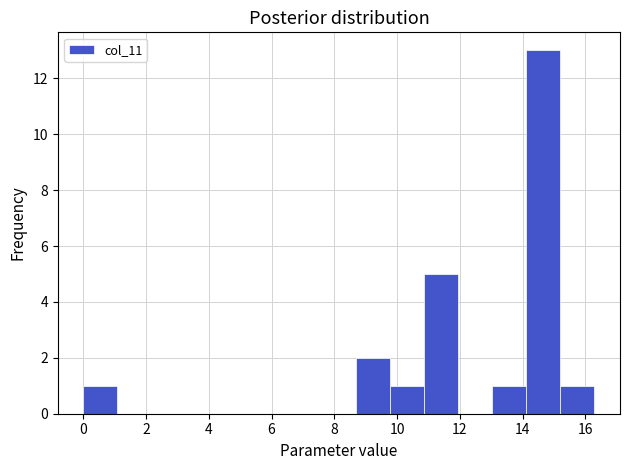

Reading left to right, list every bar in this chart as the range it spans on the x-axis followed by its height. Neither the bar edges nor the heights are printed on the chart, so give them approximately, as read against the axes.

0.0 to 1.0: 1
1.0 to 2.2: 0
2.2 to 3.2: 0
3.2 to 4.4: 0
4.4 to 5.4: 0
5.4 to 6.6: 0
6.6 to 7.6: 0
7.6 to 8.6: 0
8.6 to 9.8: 2
9.8 to 10.8: 1
10.8 to 12.0: 5
12.0 to 13.0: 0
13.0 to 14.2: 1
14.2 to 15.2: 13
15.2 to 16.2: 1